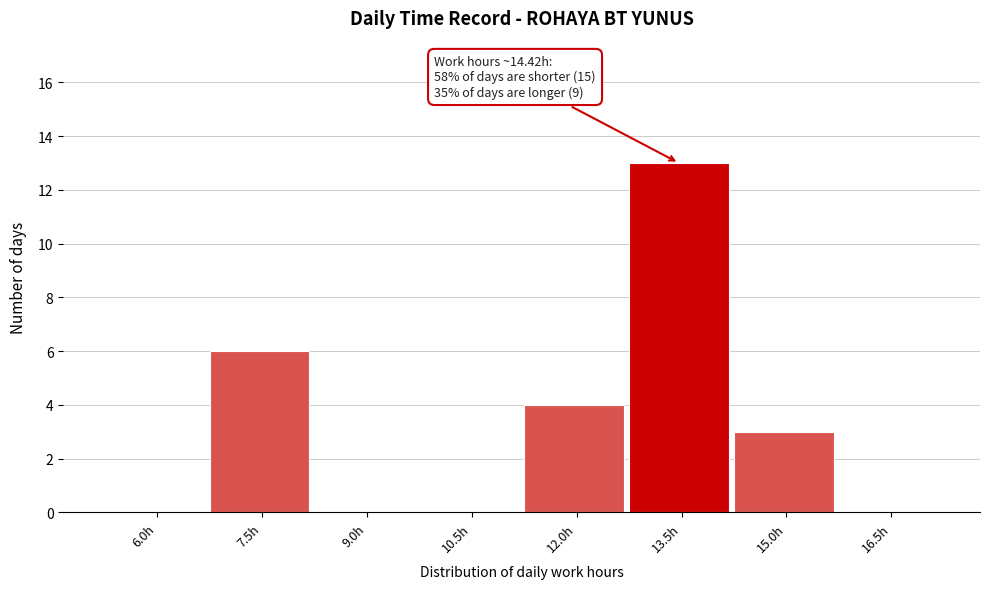

Reading left to right, extract all data points from this chart.

6.0h=0	7.5h=6	9.0h=0	10.5h=0	12.0h=4	13.5h=13	15.0h=3	16.5h=0